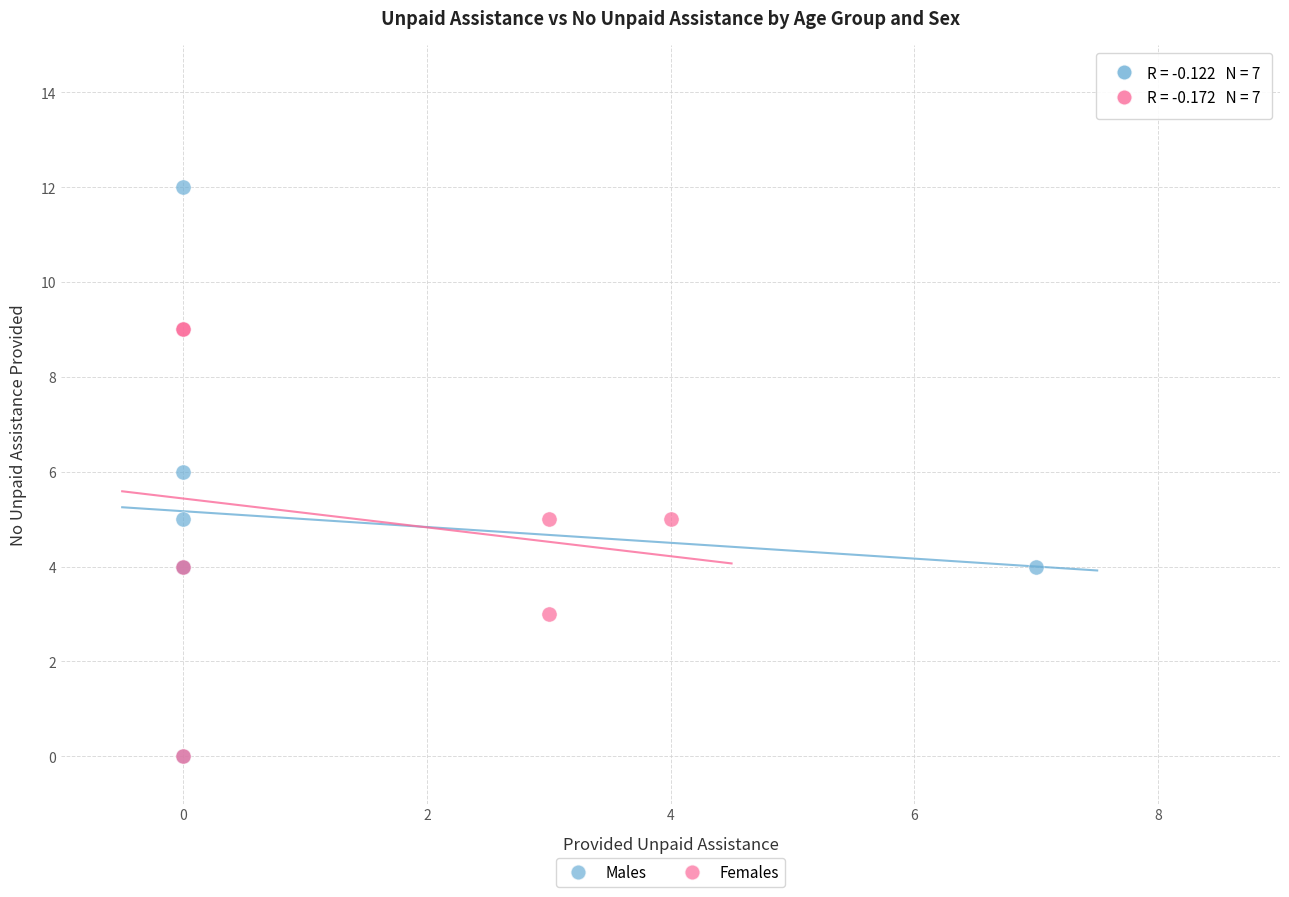

Which series has the largest Y range (max minus min)?

Males